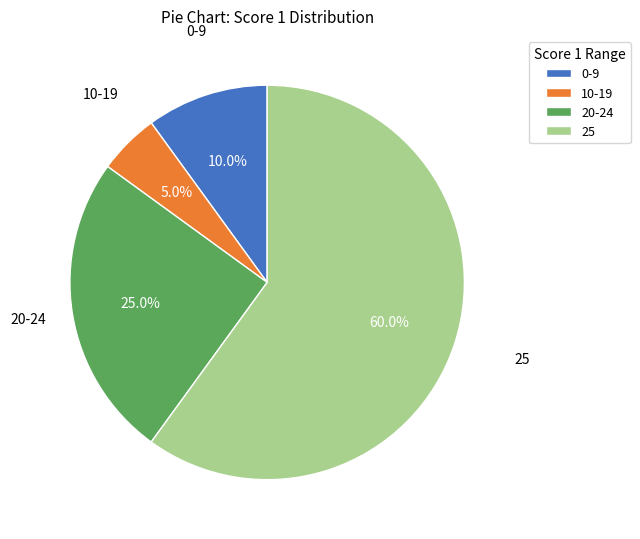

What is the total percentage of 0-9 and 20-24?

35.0%